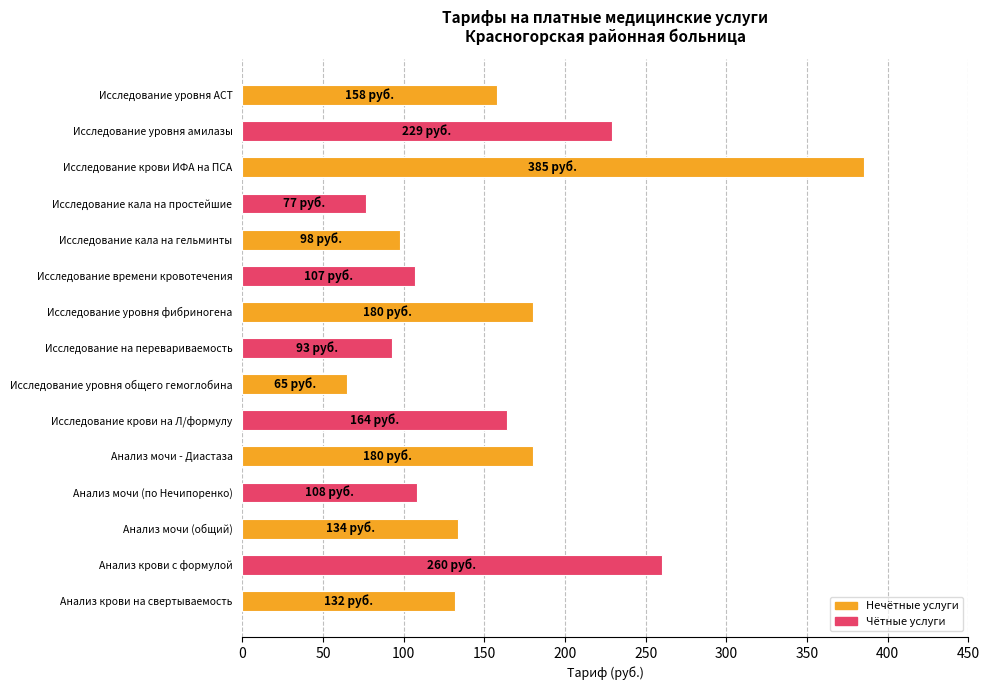

What is the difference between the maximum and second lowest values?

308